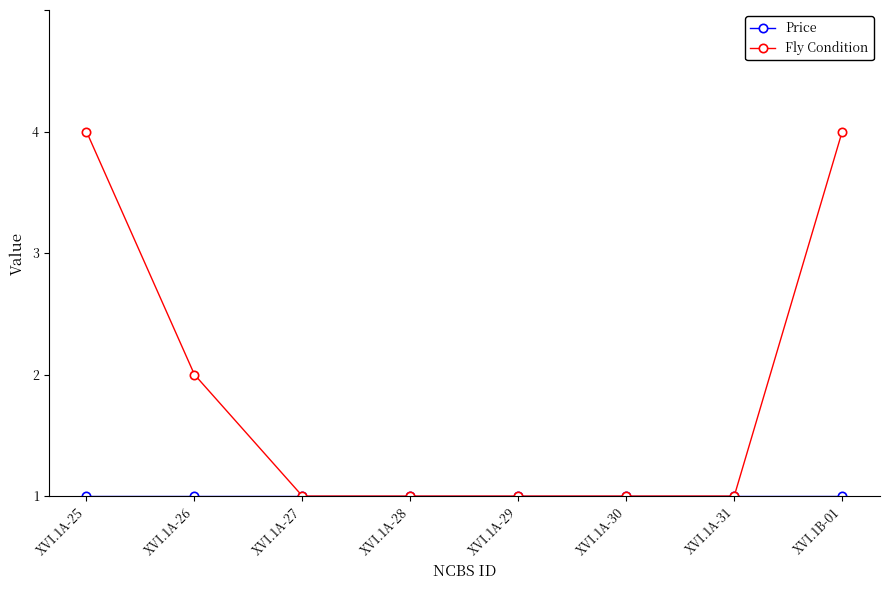

Is this an area chart (filled region under the line)?

No